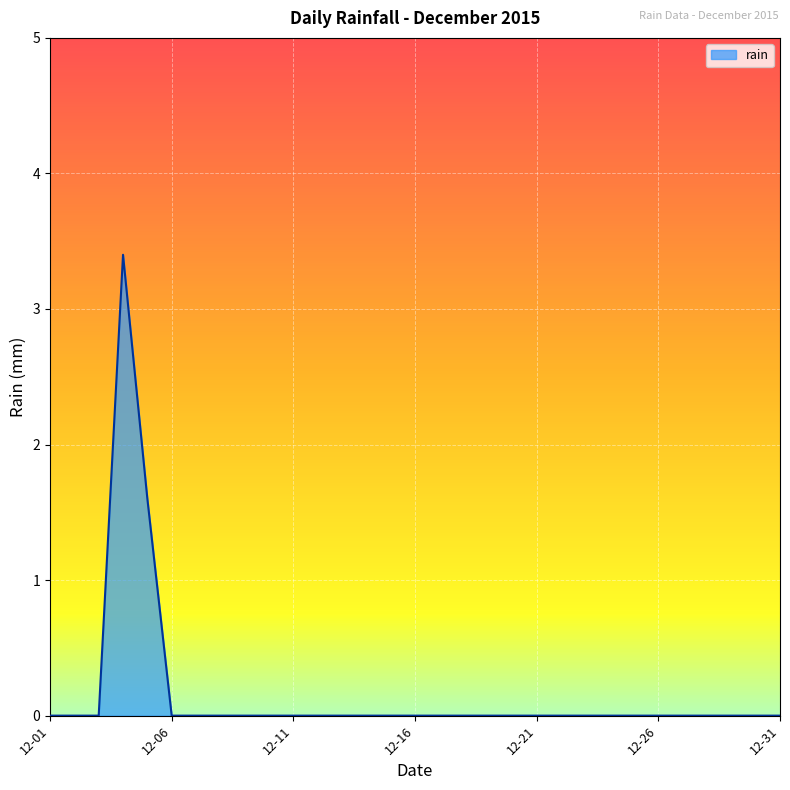

What is the difference between the maximum and minimum values?

3.4